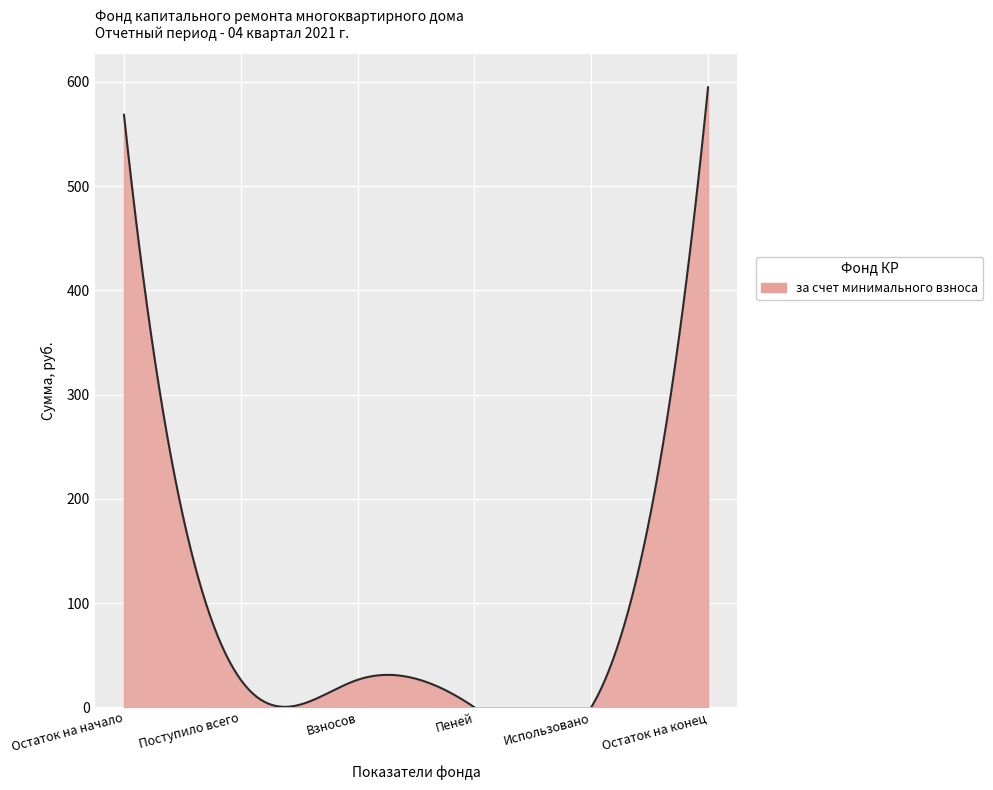

Reading left to right, what are all the values shown in this chart?

568.6	26.4	26.4	0.0	0.0	595.0